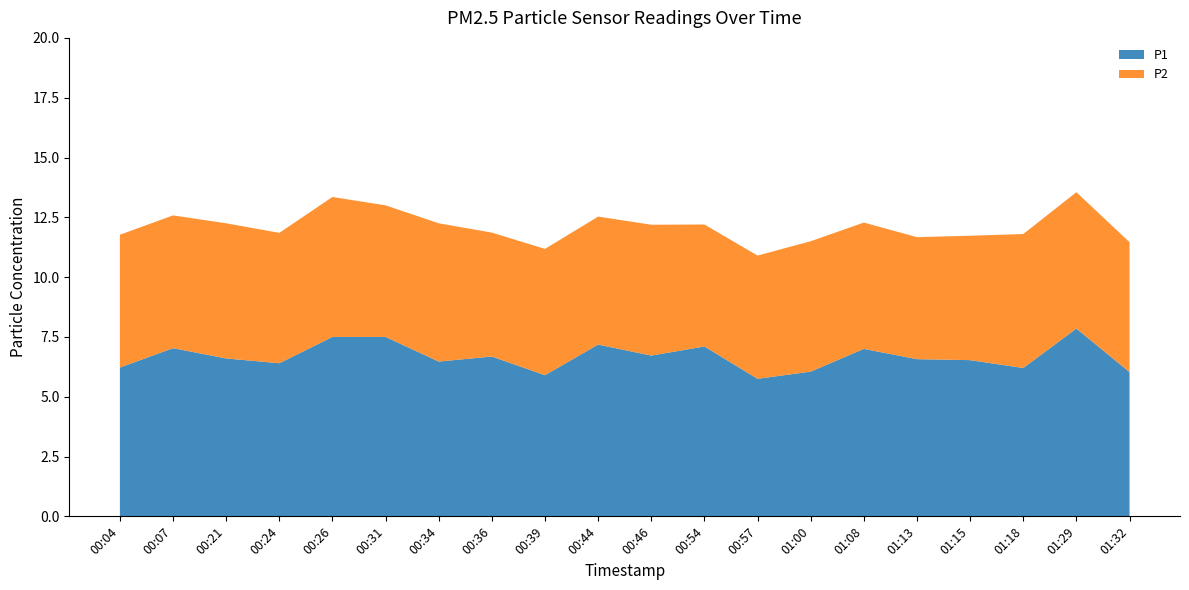

Reading left to right, list all the values displayed in this chart.

P1: 00:04=6.2	00:07=7.0	00:21=6.6	00:24=6.4	00:26=7.5	00:31=7.5	00:34=6.5	00:36=6.7	00:39=5.9	00:44=7.2	00:46=6.7	00:54=7.1	00:57=5.8	01:00=6.0	01:08=7.0	01:13=6.6	01:15=6.5	01:18=6.2	01:29=7.8	01:32=6.0
P2: 00:04=5.5	00:07=5.5	00:21=5.7	00:24=5.5	00:26=5.8	00:31=5.5	00:34=5.8	00:36=5.2	00:39=5.3	00:44=5.3	00:46=5.5	00:54=5.1	00:57=5.2	01:00=5.5	01:08=5.3	01:13=5.1	01:15=5.2	01:18=5.6	01:29=5.7	01:32=5.4